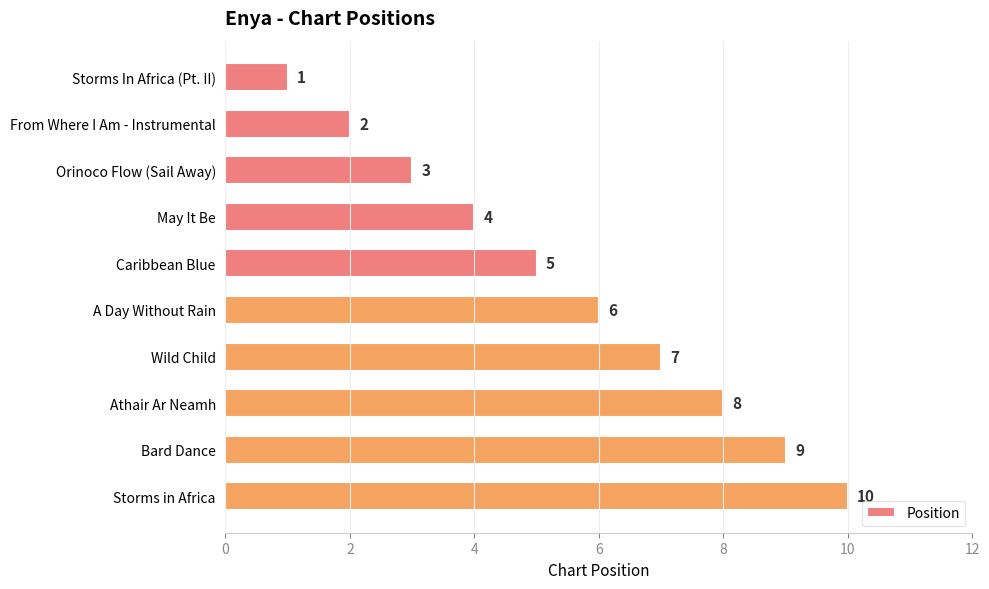

Where is the data nearest to the value 5?

Caribbean Blue